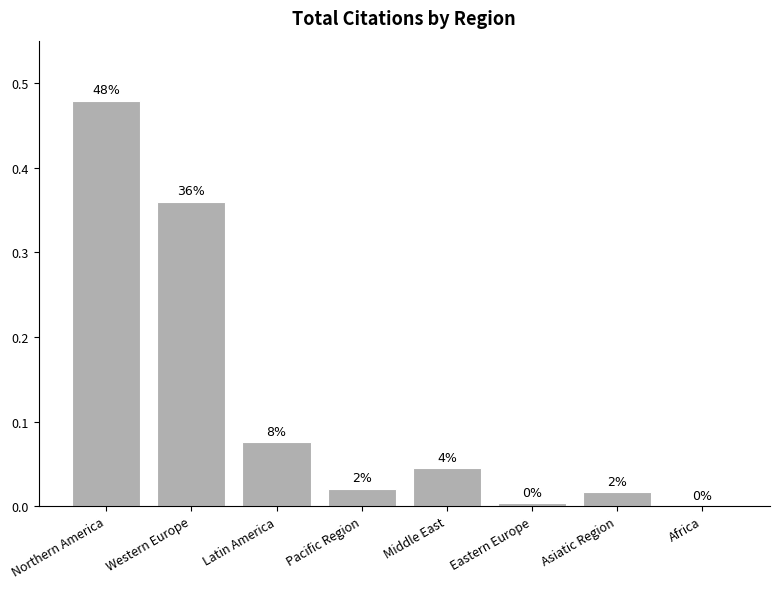

Is it true that the value at Western Europe is 0.4?

True